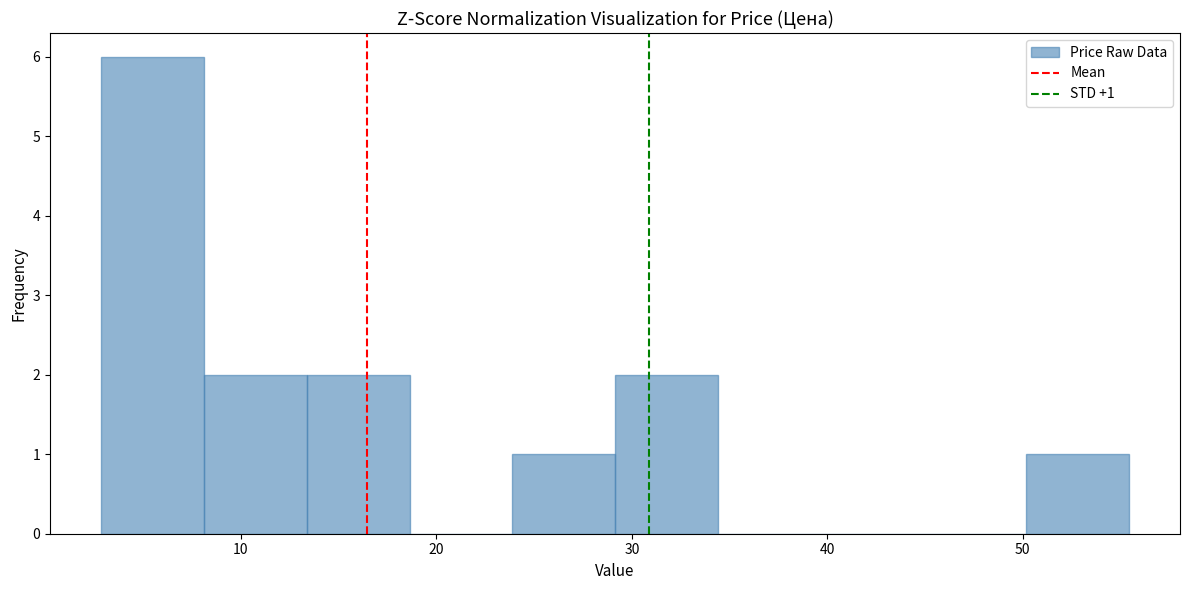

Over which range of the x-axis is the bar tallest?

3 to 8